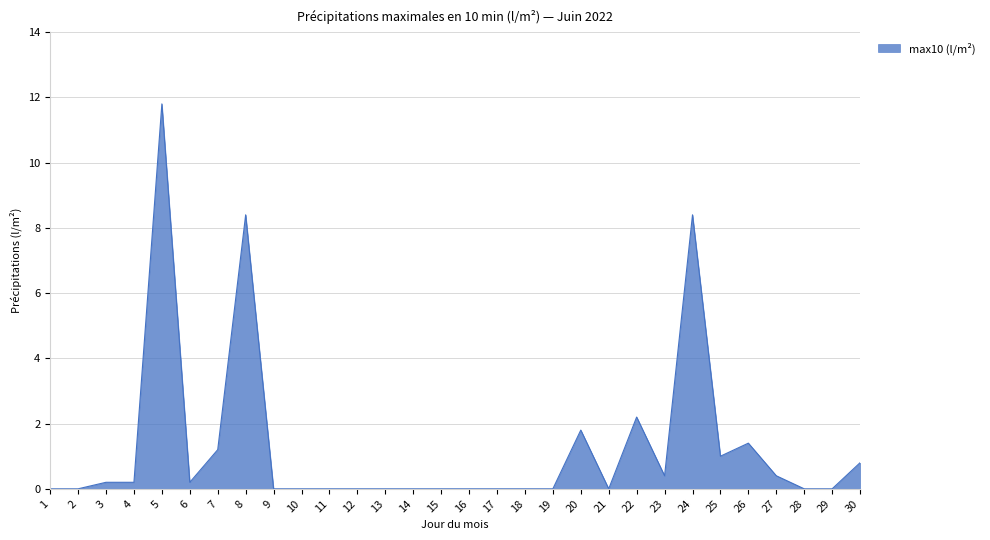

What is the average value?

1.3